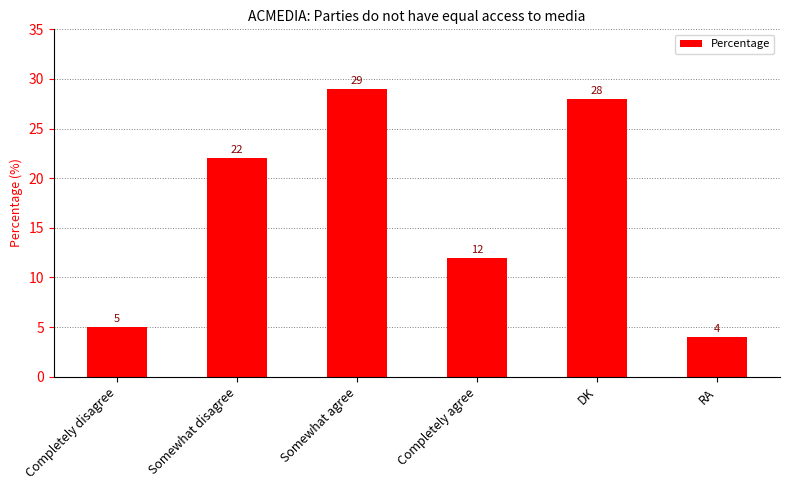

Rank the categories by value from highest to lowest.

Somewhat agree, DK, Somewhat disagree, Completely agree, Completely disagree, RA